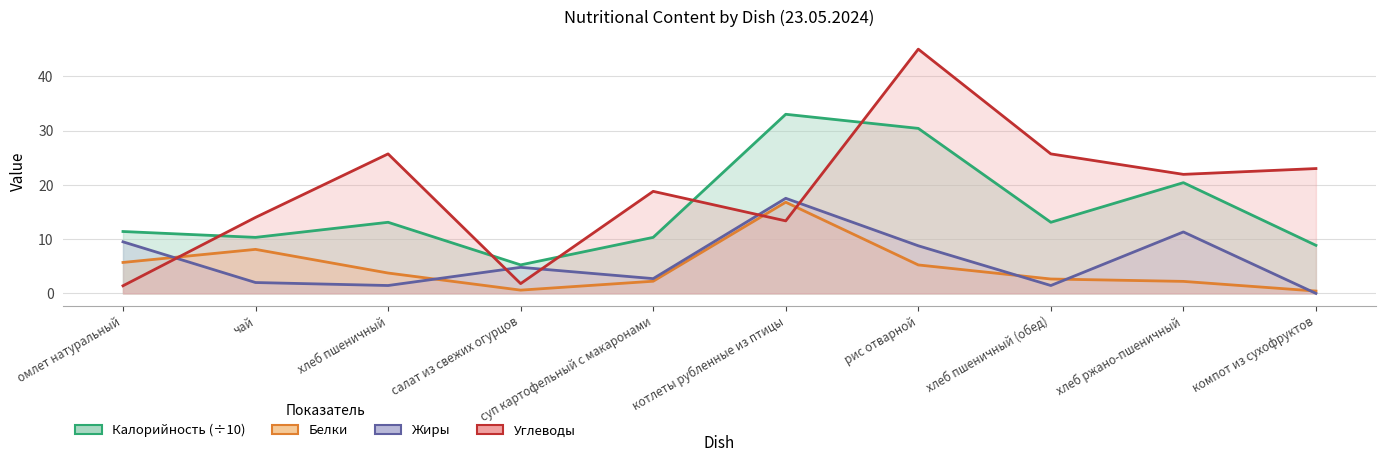

Which has a higher value, рис отварной or суп картофельный с макаронами?

рис отварной